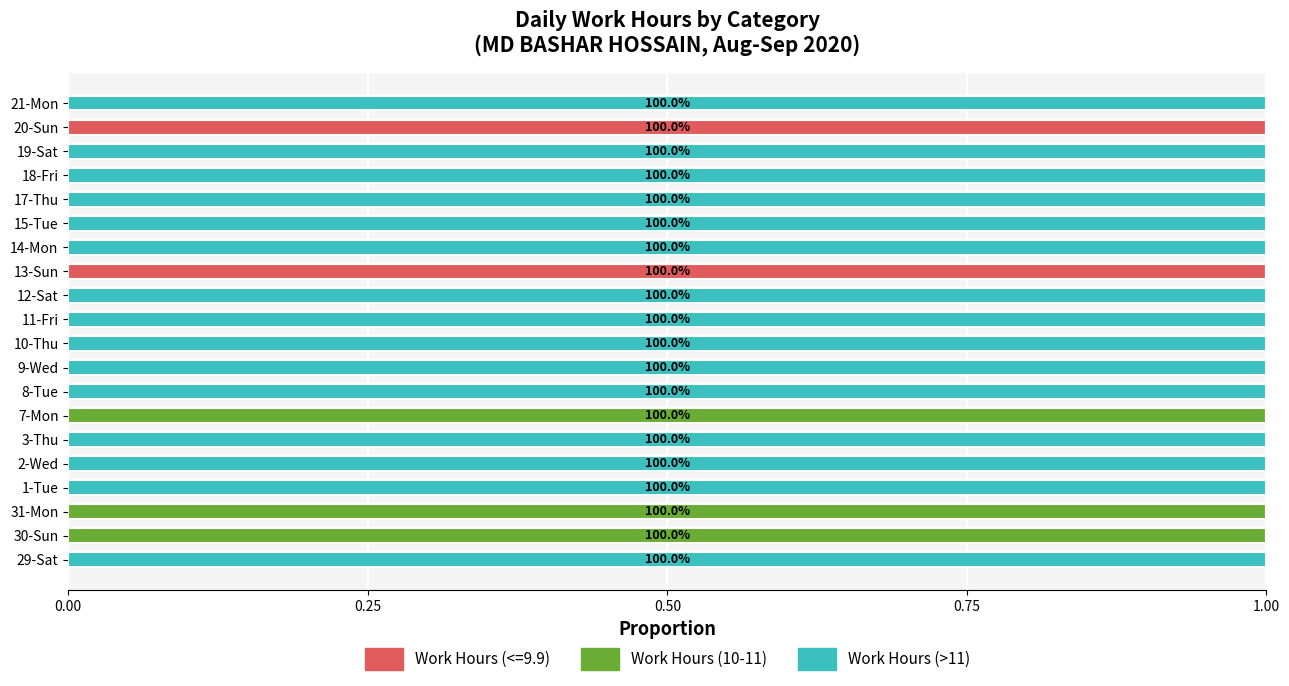

The value of Work Hours (<=9.9) at 1-Tue is 0. True or false?

True